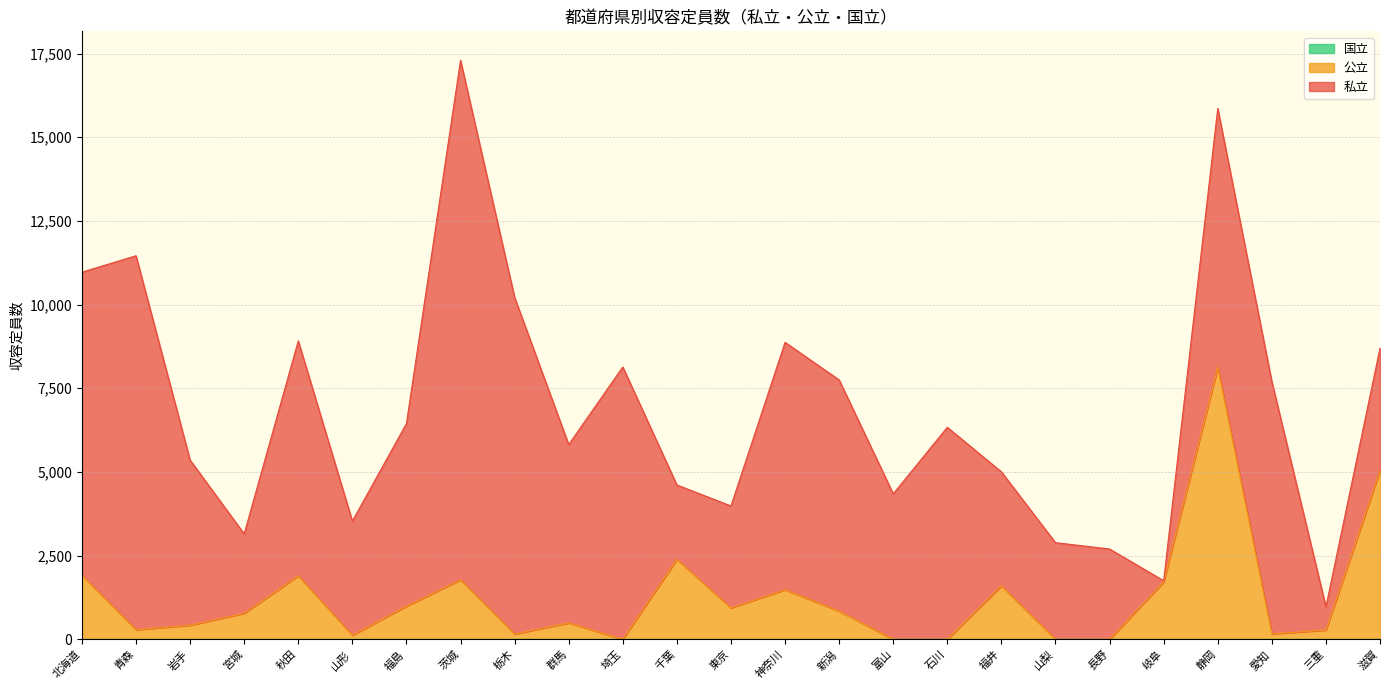

What is the value of the 私立 point at the 9th from the left?

10058